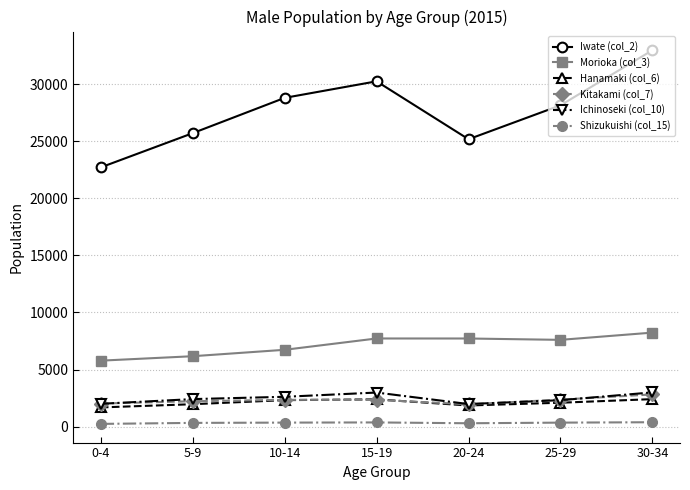

True or false: Hanamaki (col_6) and Shizukuishi (col_15) cross at least once.

False